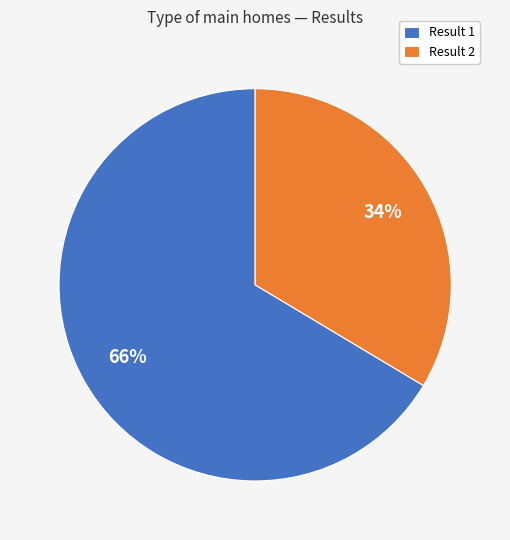

Which category has the biggest portion of the pie?

Result 1